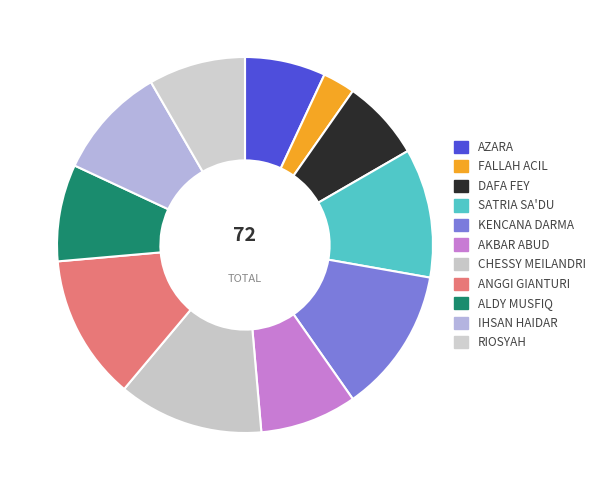

To the nearest percent, what is the difference between the AZARA and AKBAR ABUD slice percentages?

1%